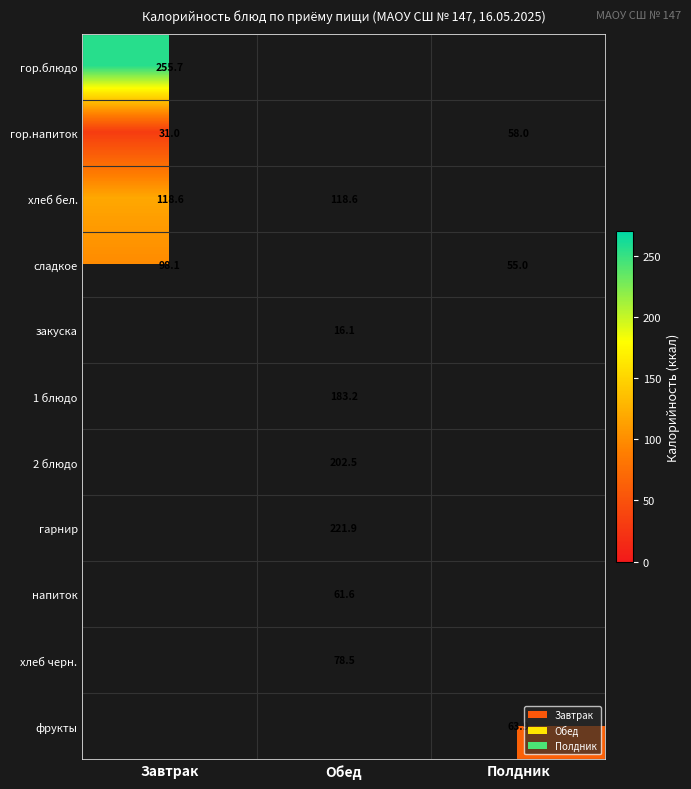

Rank the categories by row_0 value from lowest to highest.

Завтрак, Обед, Полдник